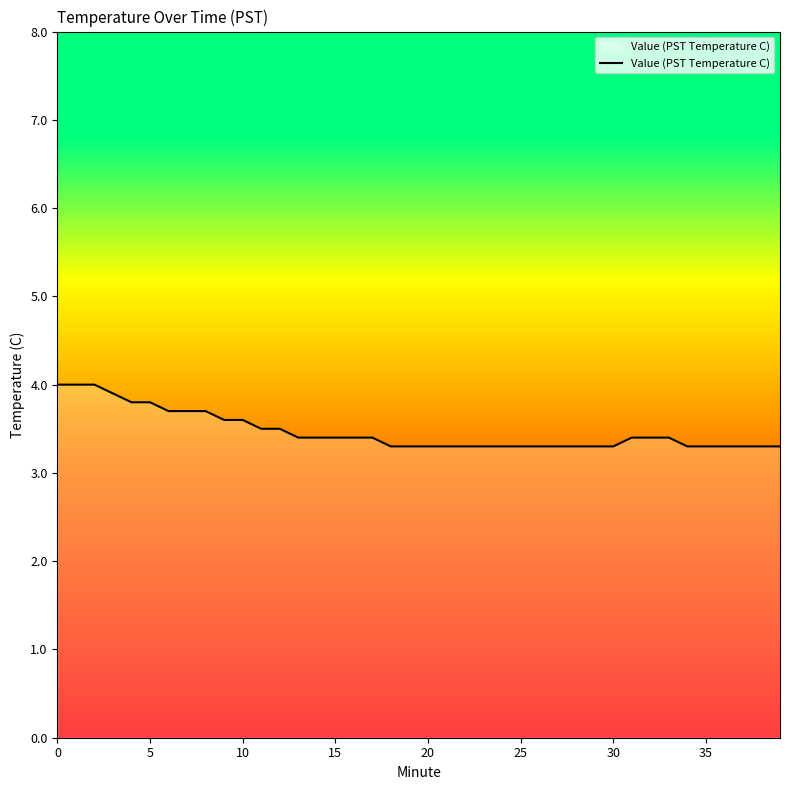

What is the maximum value shown in the chart?

4.0